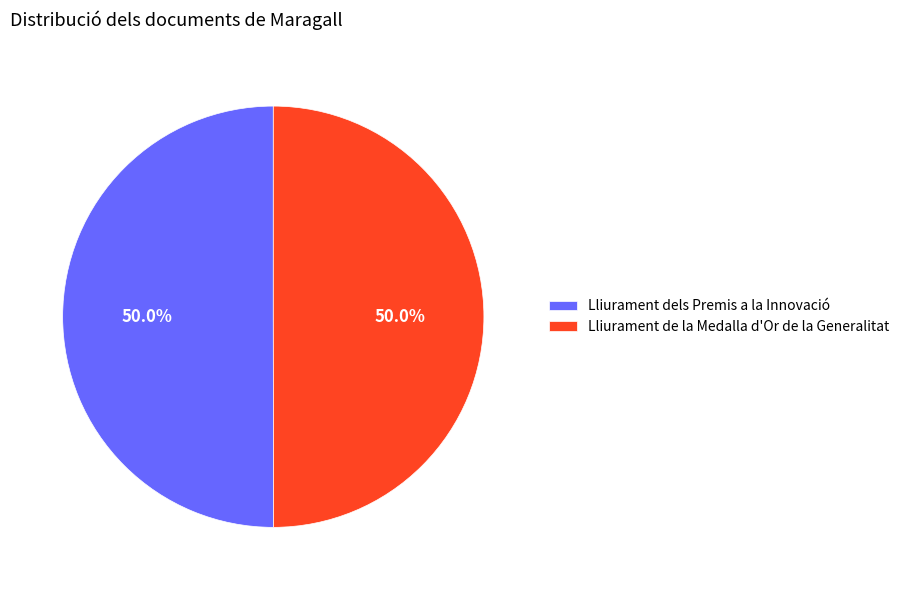

True or false: Lliurament dels Premis a la Innovació accounts for 50% of the total.

True